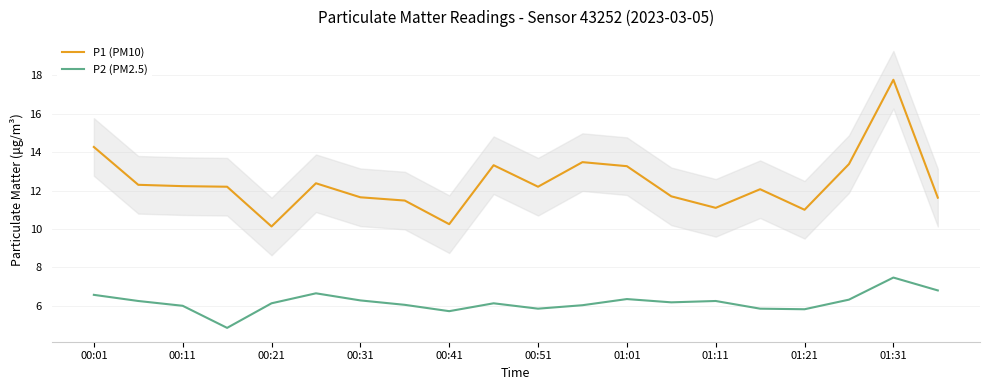

What is the average value of the P2 (PM2.5) series?

6.2